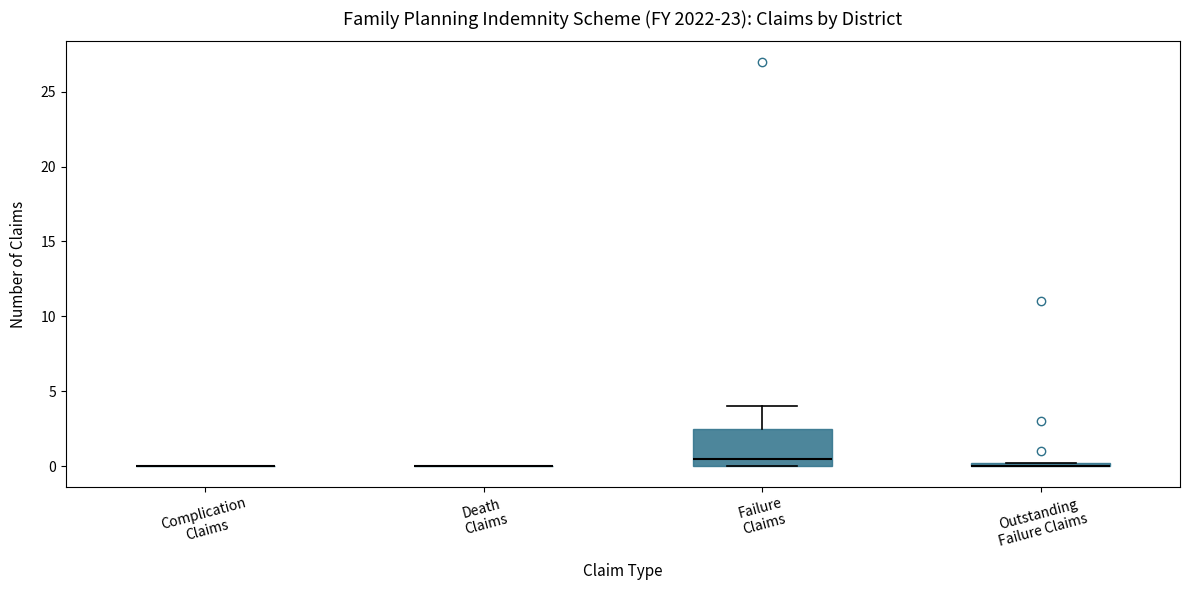

Which box is the tallest, from its lower edge to its upper edge?

Failure Claims